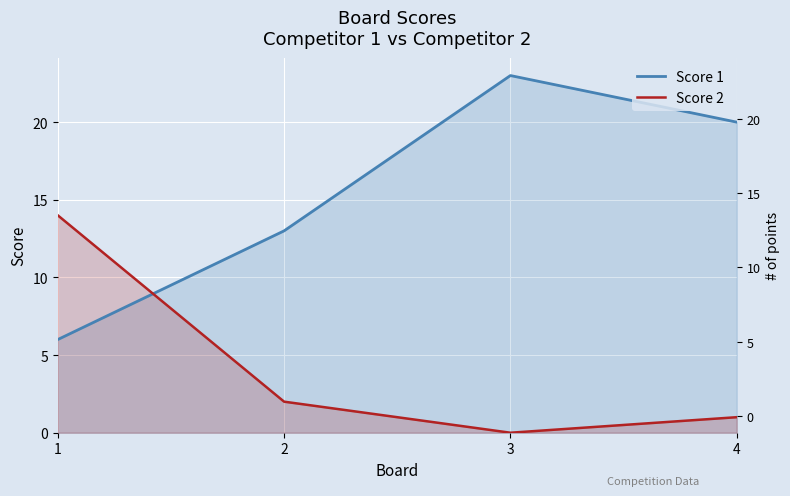

Where does the Score 2 series first go above 2?

1